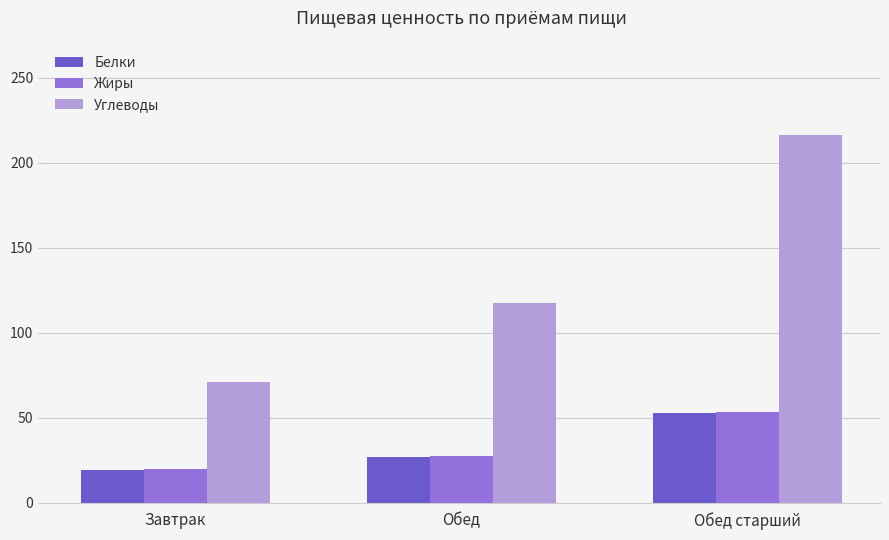

List the labels in order of Жиры value, largest first.

Обед старший, Обед, Завтрак